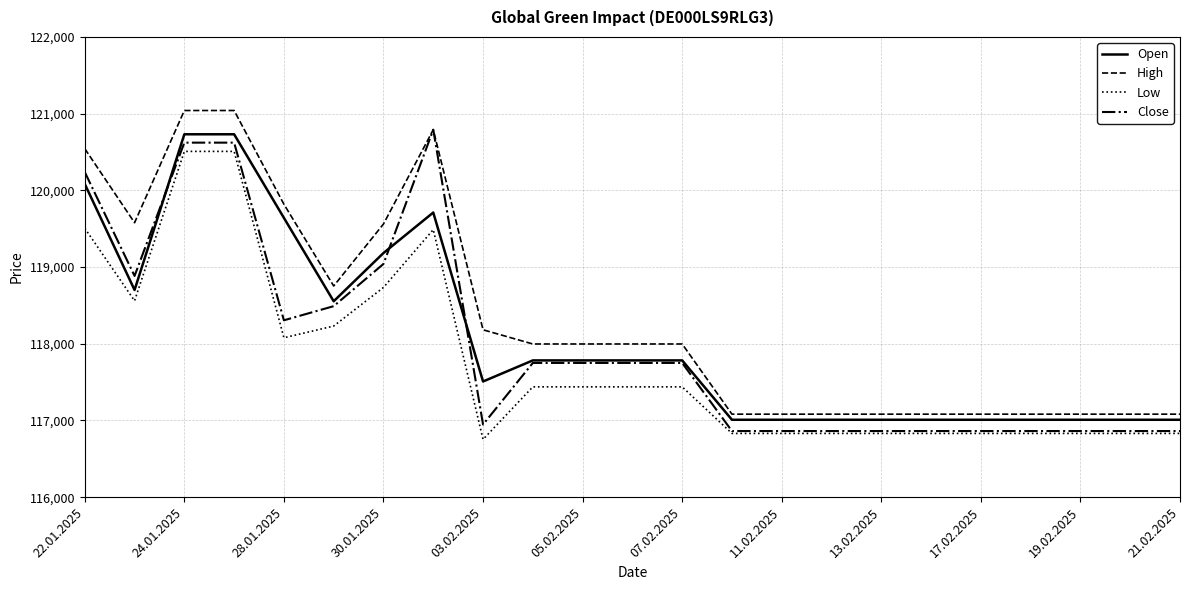

True or false: High and Low cross at least once.

False